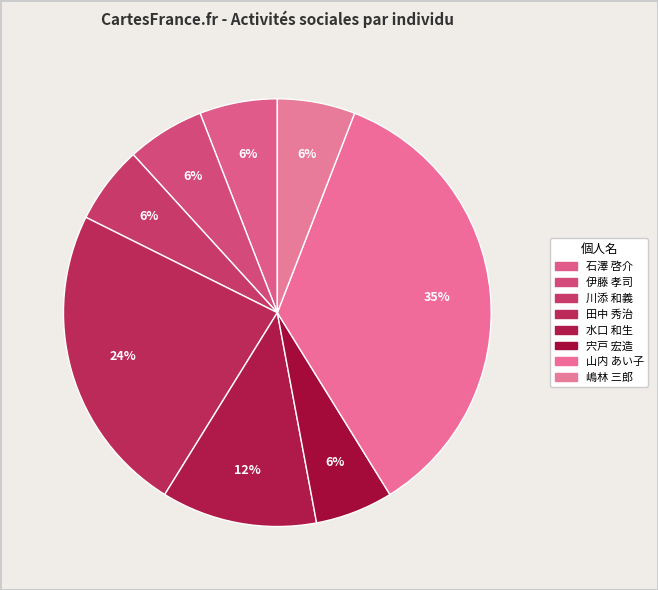

How many slices are in this pie chart?

8